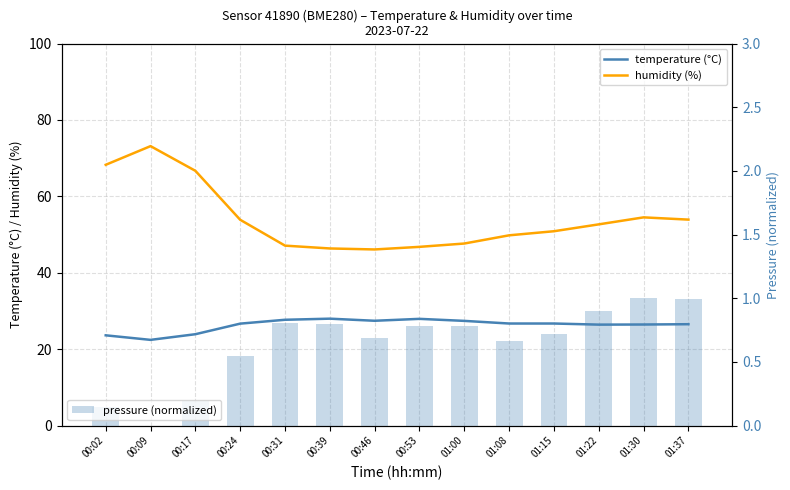

The humidity (%) series shows 47.7 at 01:00. True or false?

True